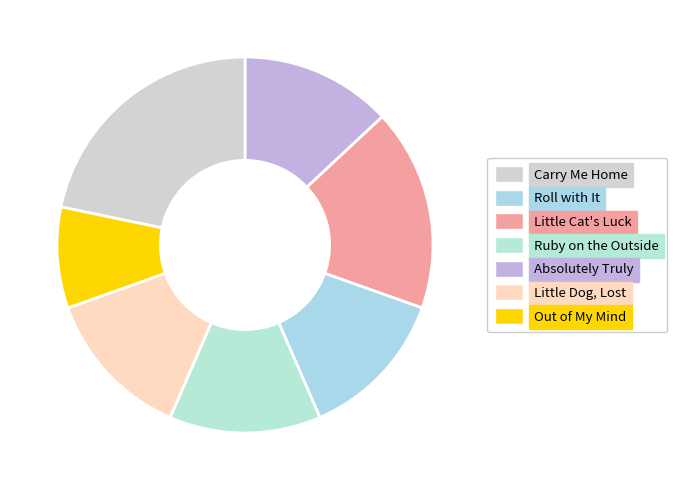

Approximately how many times larger is the value at Absolutely Truly compared to Little Cat's Luck?

1.0